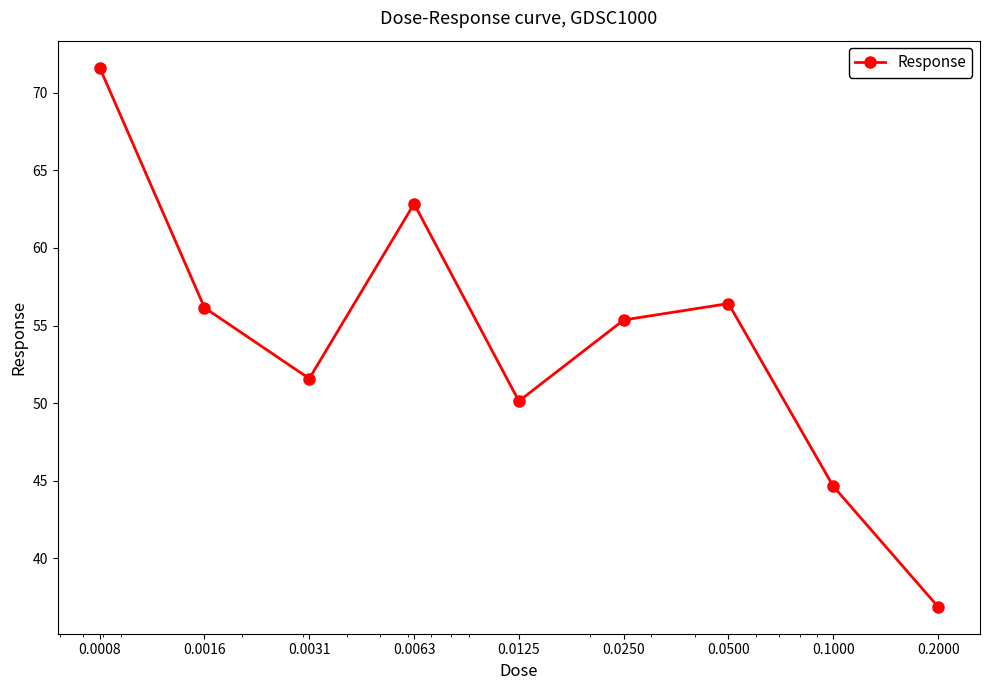

Reading left to right, extract all data points from this chart.

71.6	56.2	51.6	62.8	50.1	55.4	56.4	44.6	36.9